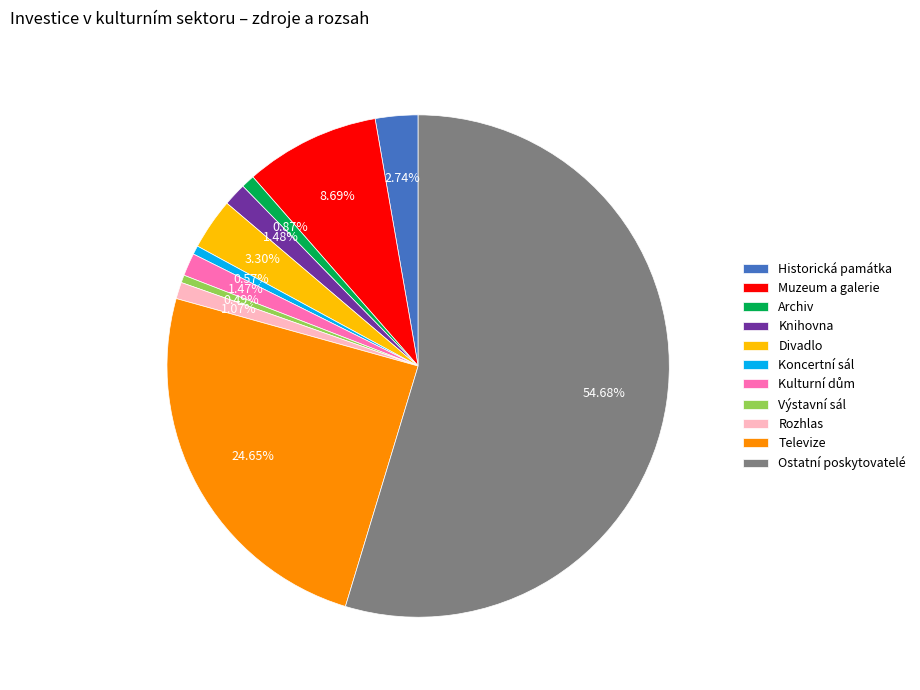

True or false: Muzeum a galerie accounts for 2% of the total.

False